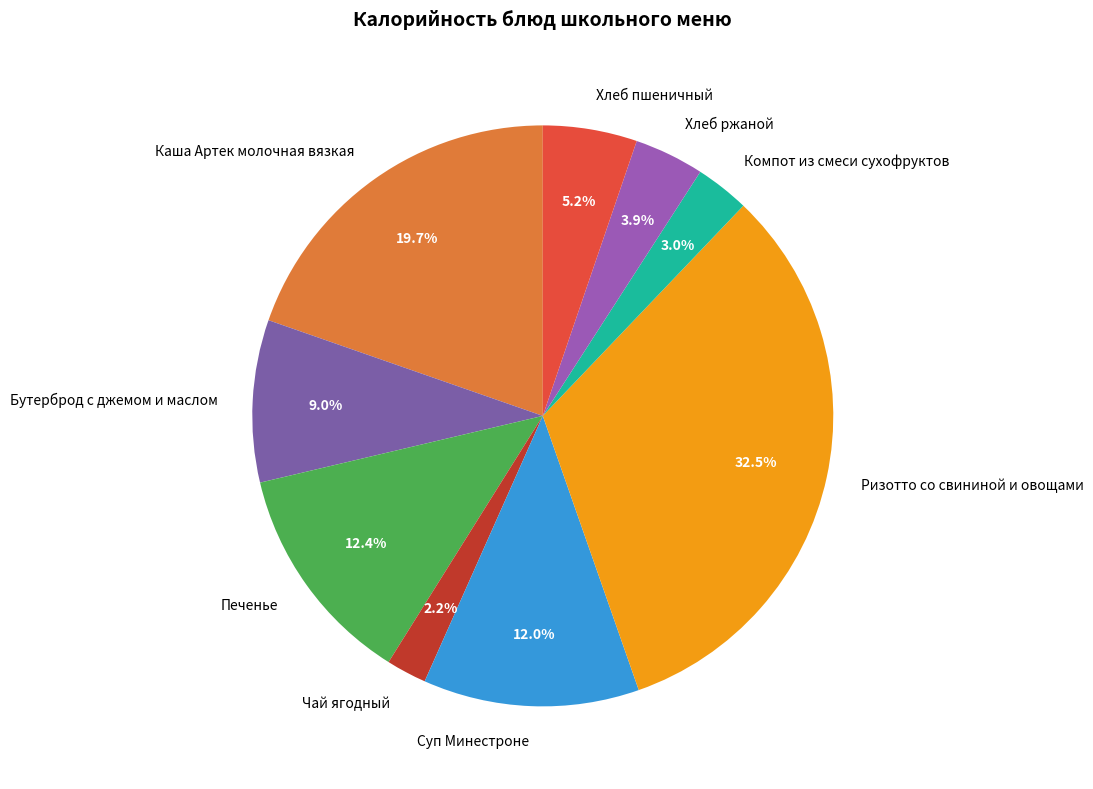

What percentage do Печенье and Суп Минестроне together represent?

24.4%